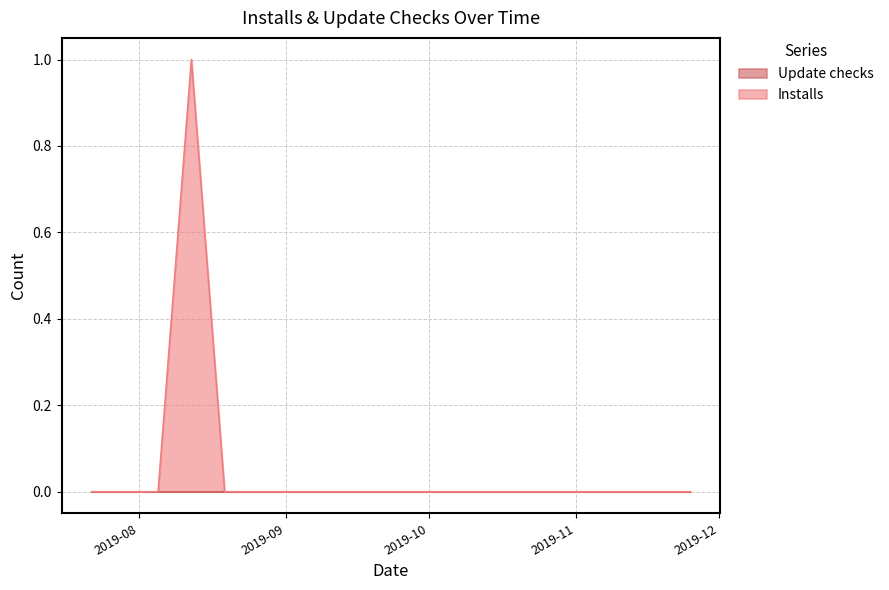

The value at 2019-09-09 is 1. True or false?

False